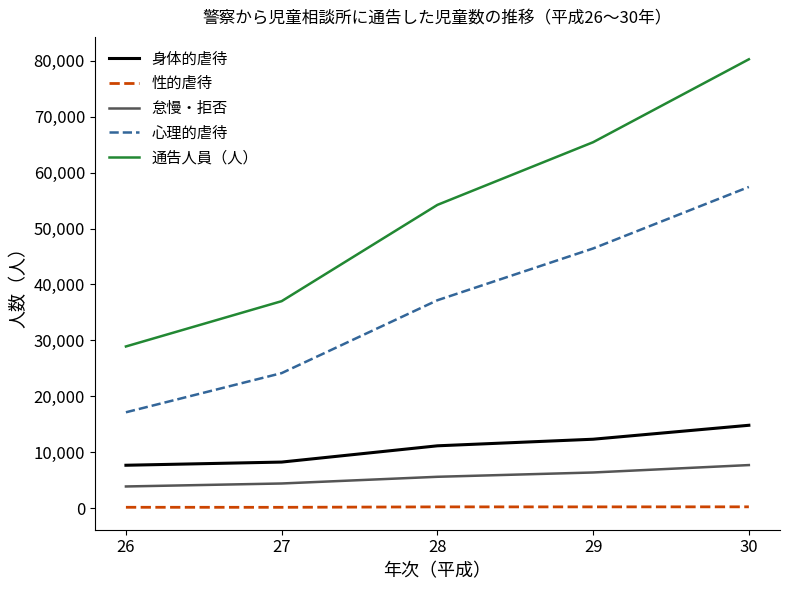

What is the spread (max minus min) of values at 26?

28746